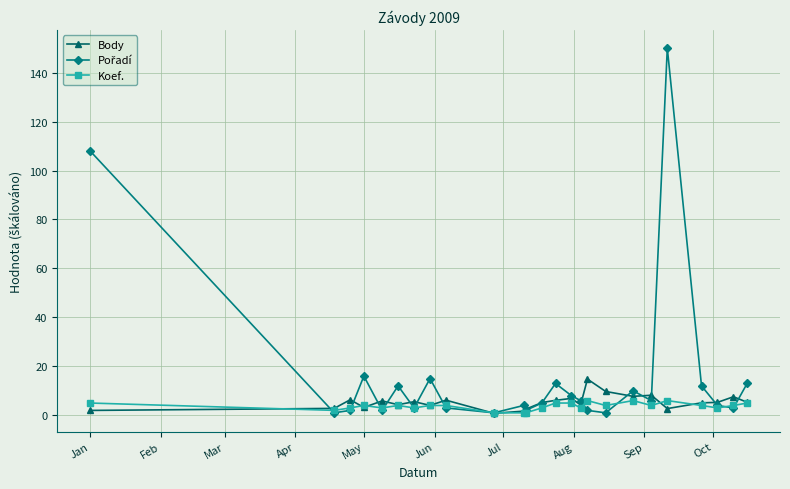

What is the maximum value shown in the chart?

150.0